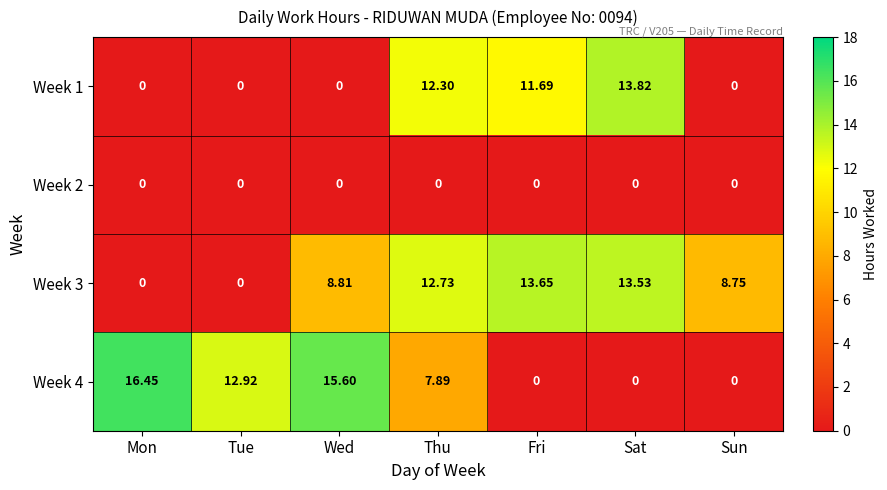

At which label does Week 3 first exceed 8?

Wed